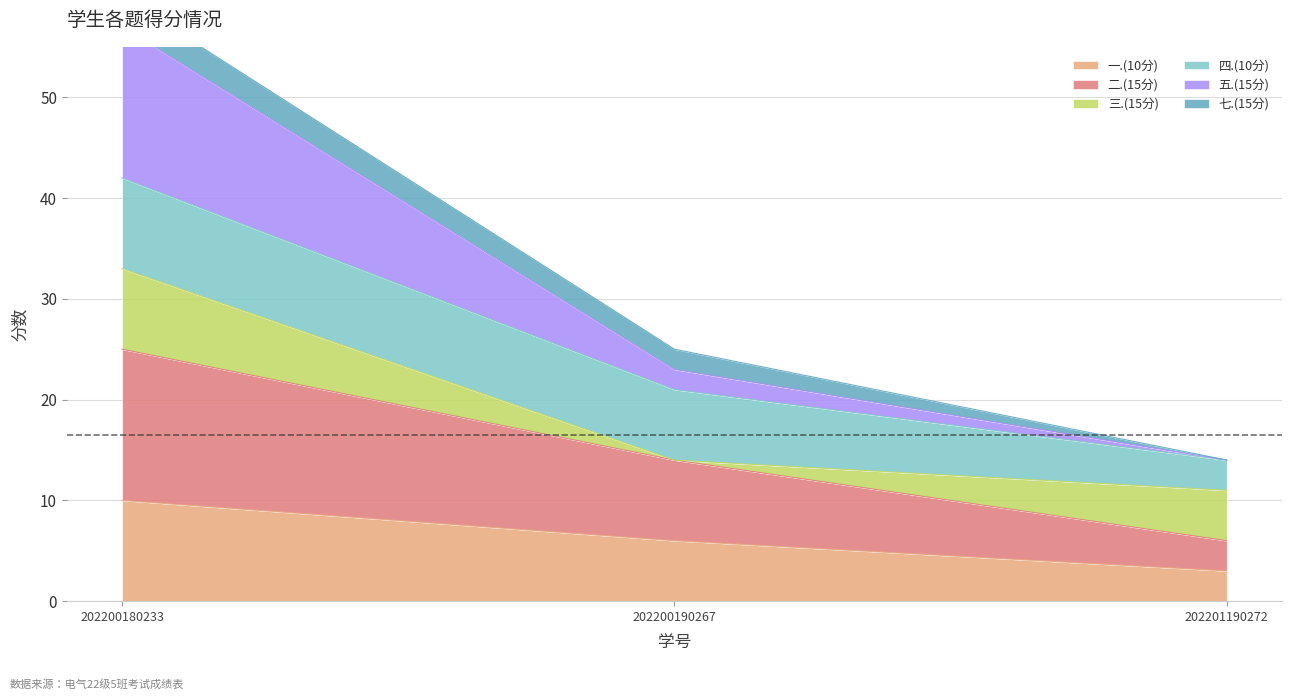

Rank the categories by 一.(10分) value from highest to lowest.

202200180233, 202200190267, 202201190272